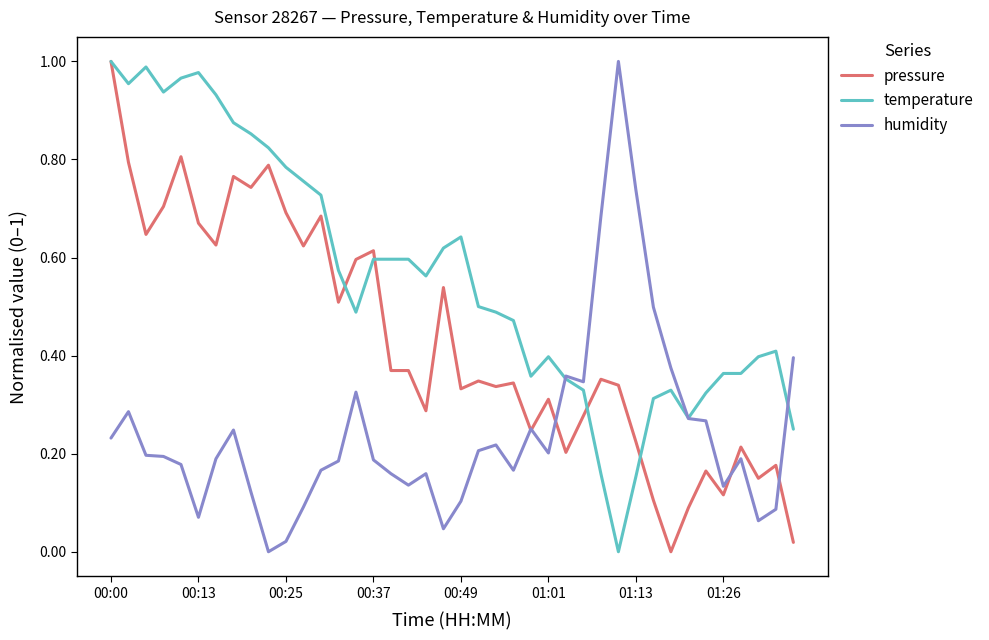

Rank the series by their average value, from lowest to highest.

humidity, pressure, temperature